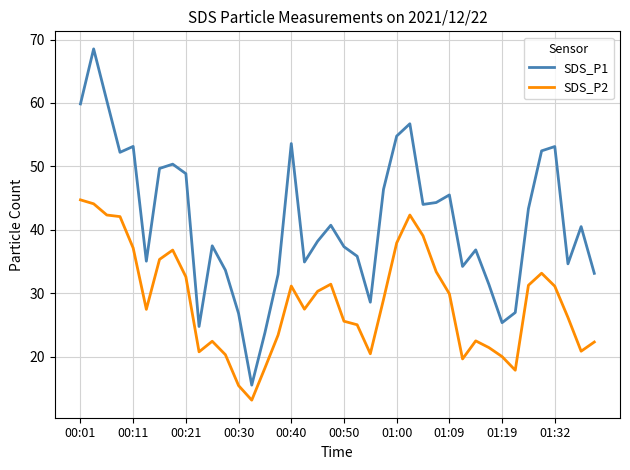

What is the minimum value for SDS_P2?

13.1